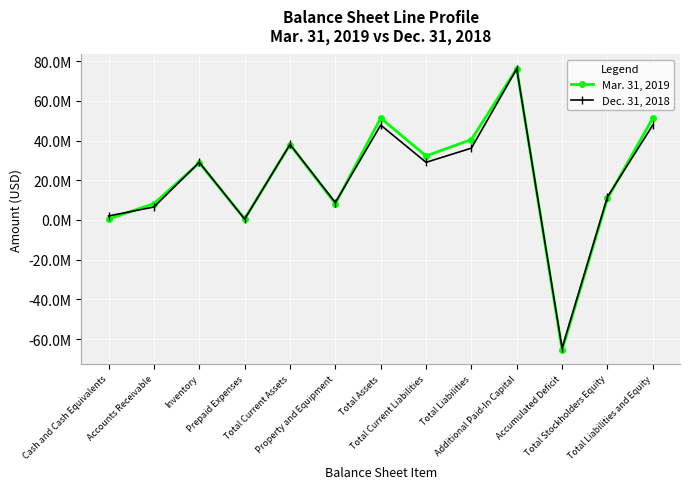

What is the minimum value shown in the chart?

-65446000